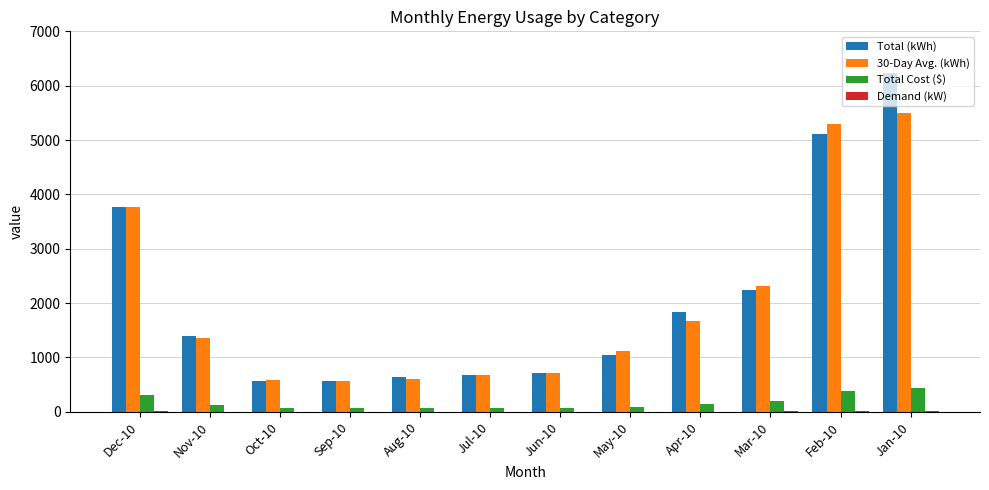

At which label is Total (kWh) closest to 3400?

Dec-10